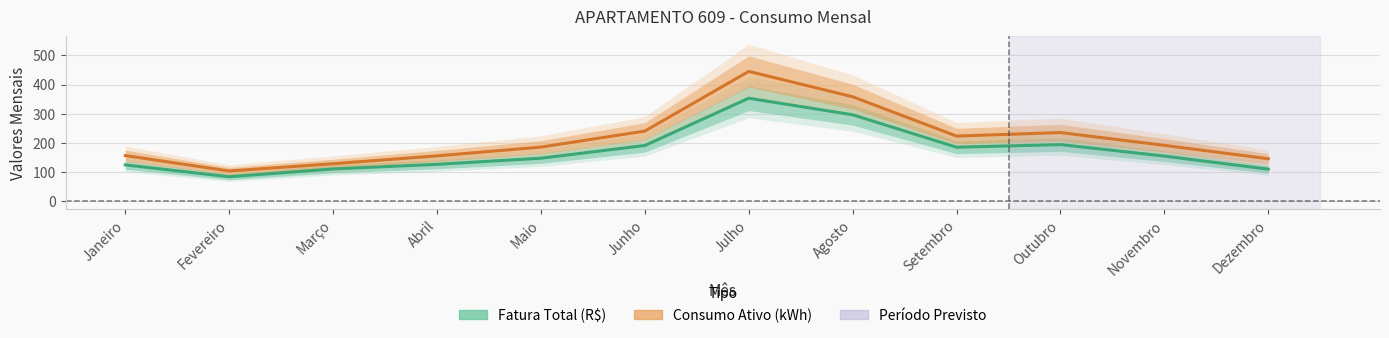

What is the difference between the Fatura Total (R$) values at Outubro and Fevereiro?

110.4